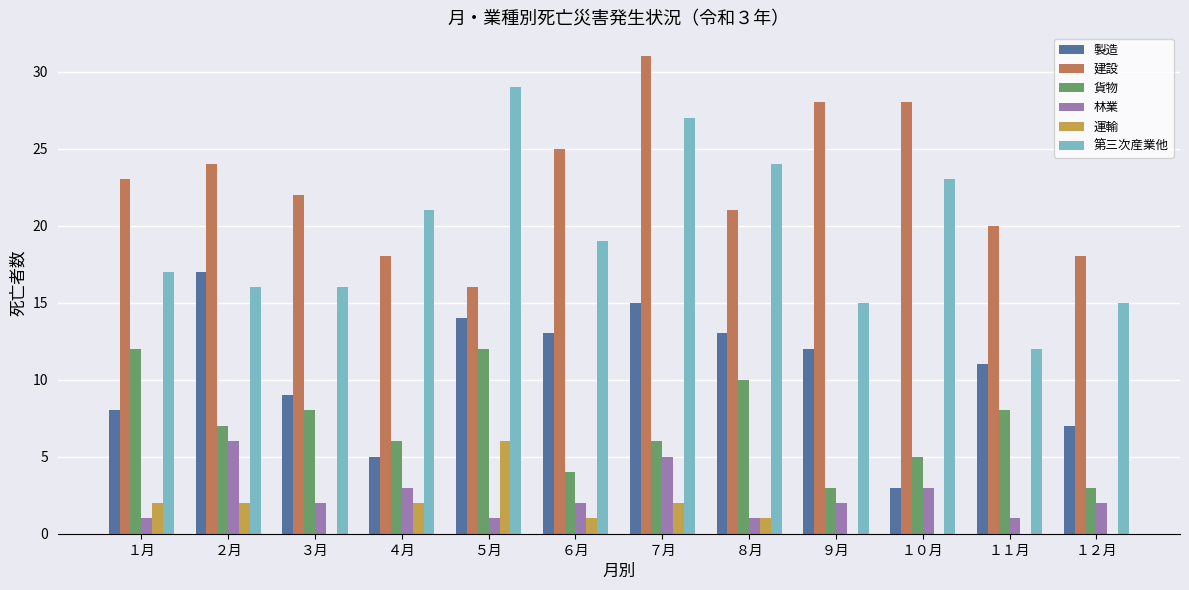

Count the number of categories in the chart.

12